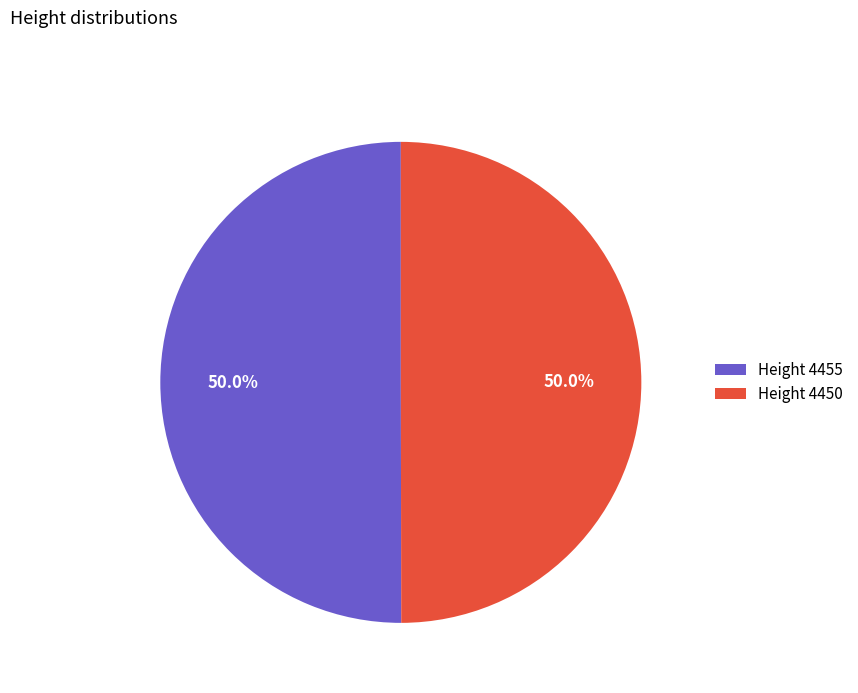

Approximately how many times larger is the value at Height 4450 compared to Height 4455?

1.0